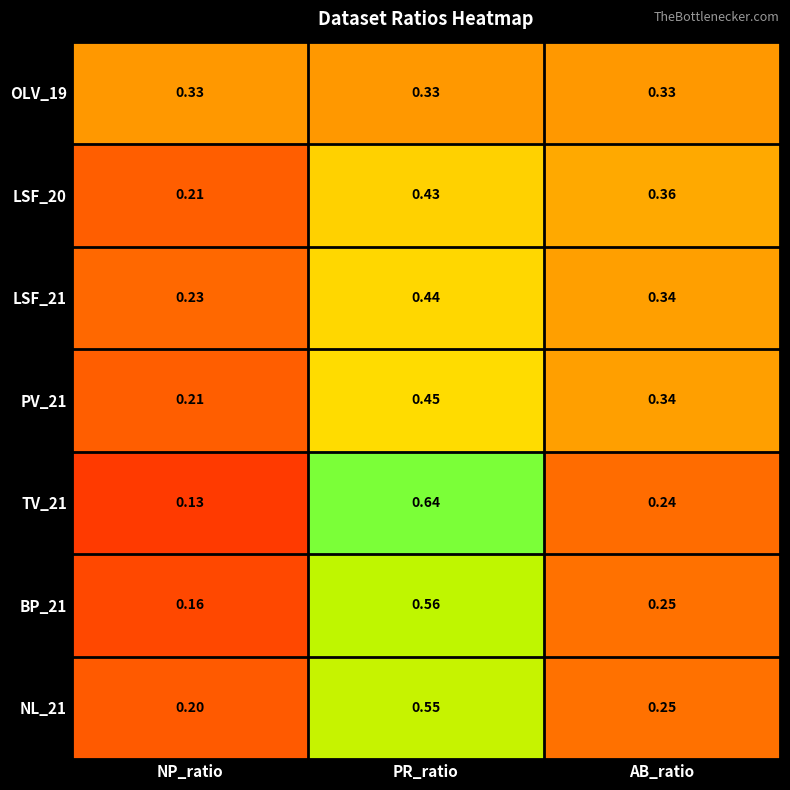

Rank the categories by NL_21 value from highest to lowest.

PR_ratio, AB_ratio, NP_ratio